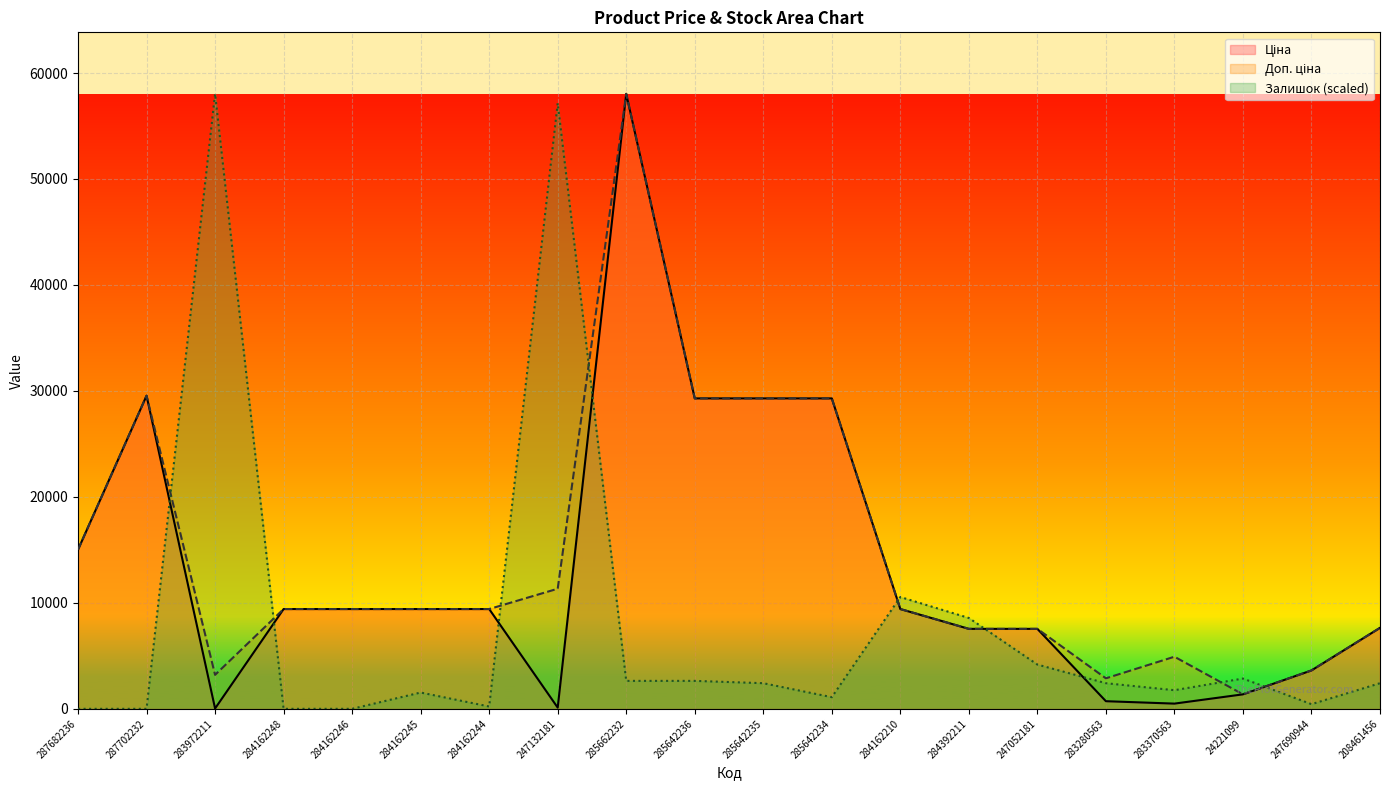

What is the value of the Ціна point at the 20th from the left?

7641.9